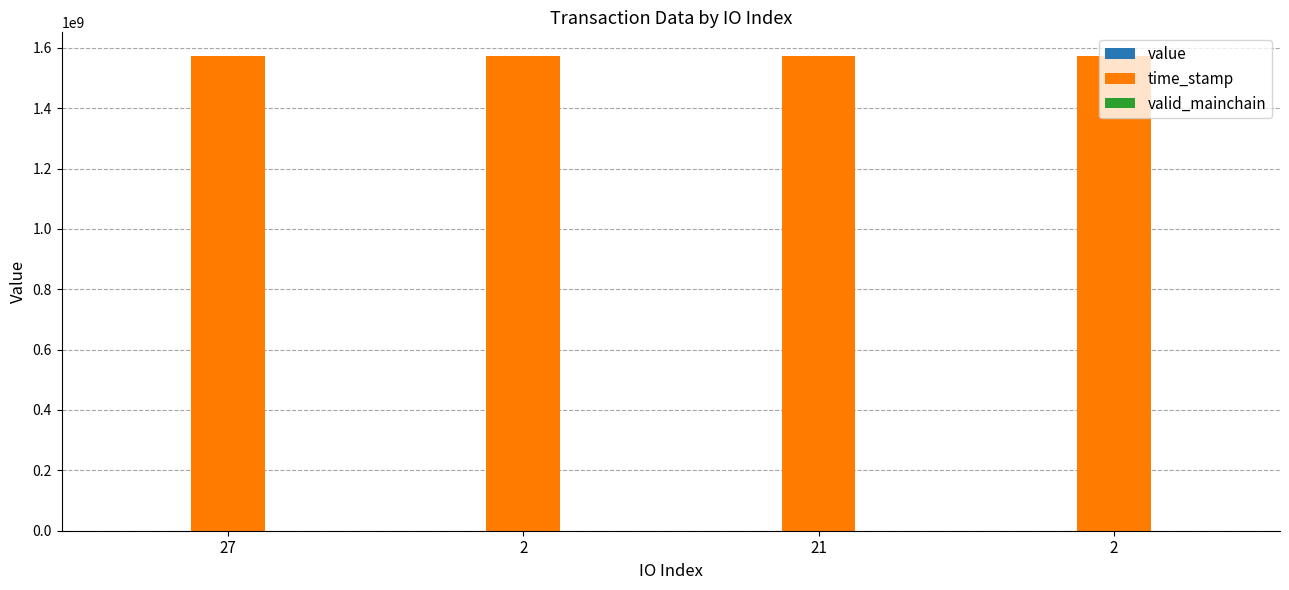

True or false: value has a value of 222.7 at 21.

True